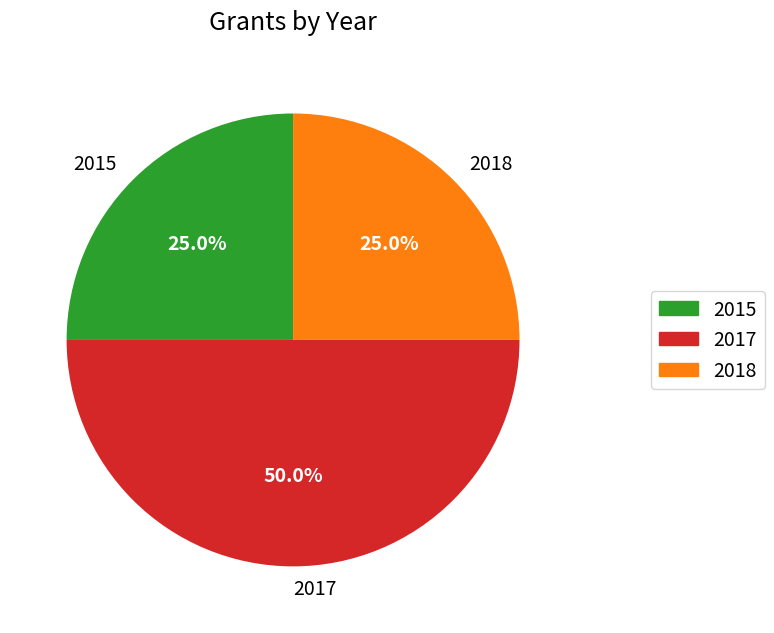

Is 2015 the majority of the pie?

No